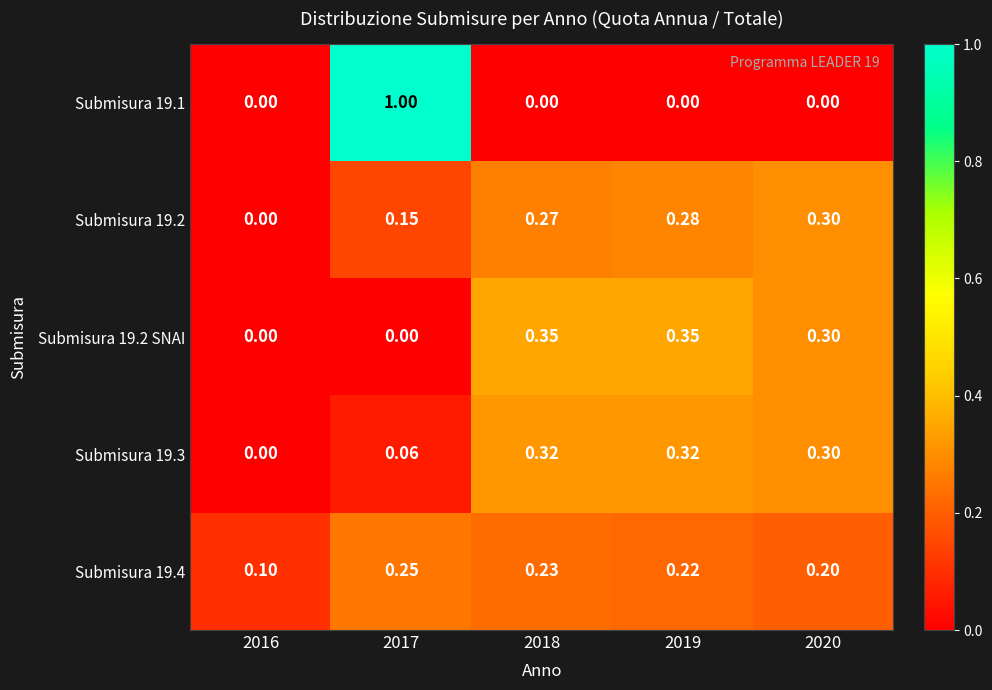

Is the value of Submisura 19.4 at 2017 greater than the value of Submisura 19.1 at 2017?

No